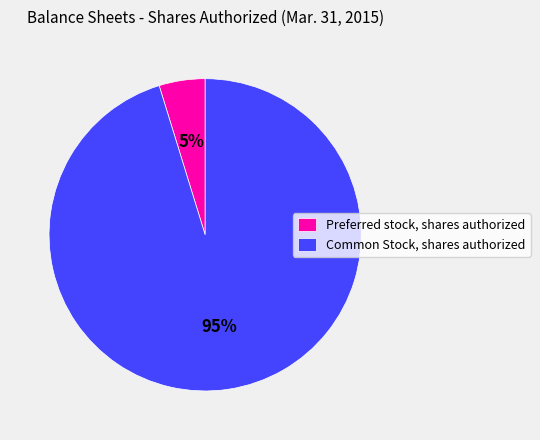

Do Preferred stock, shares authorized and Common Stock, shares authorized together represent more than half of the pie?

Yes